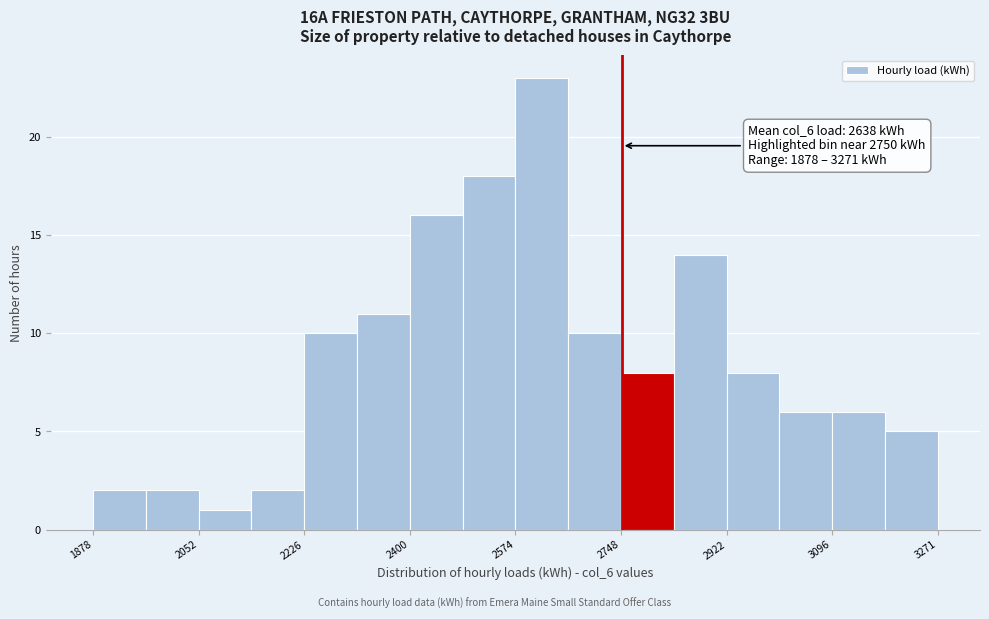

Which range on the x-axis has the tallest bar?

2580 to 2660